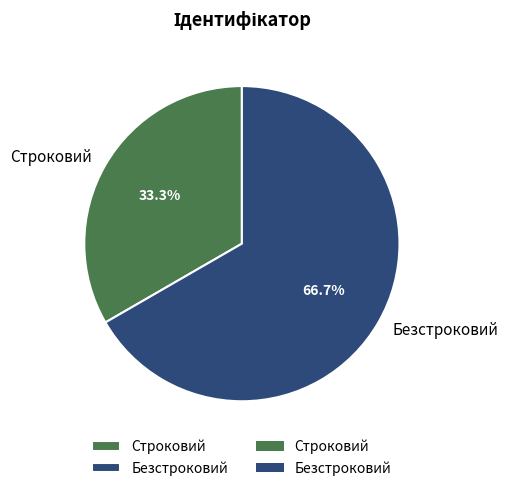

True or false: Безстроковий accounts for 67% of the total.

True